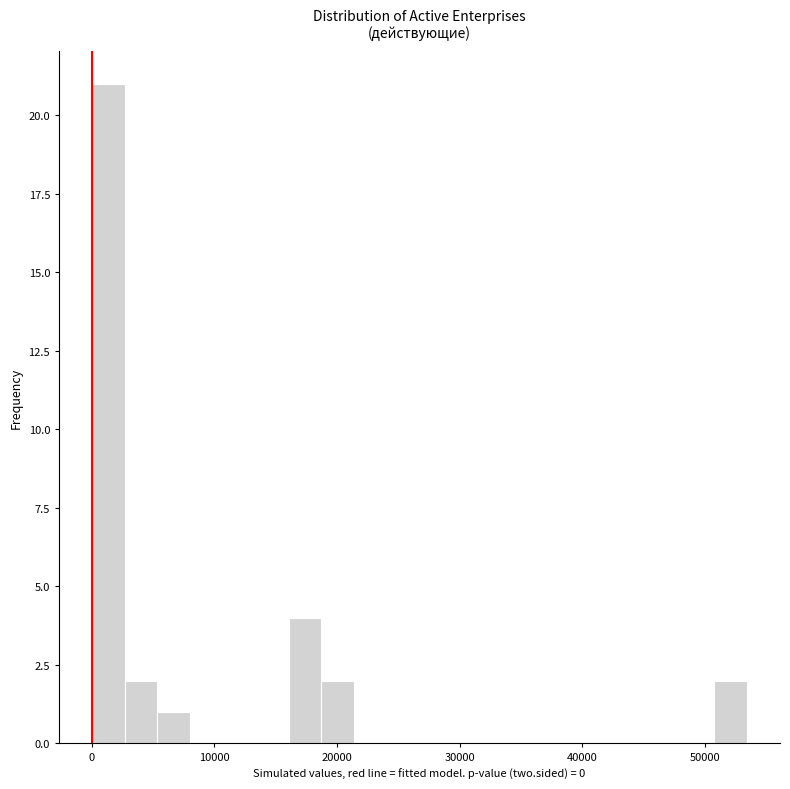

Read against the x-axis, roughly where is the centre of the tallest bar?

1000